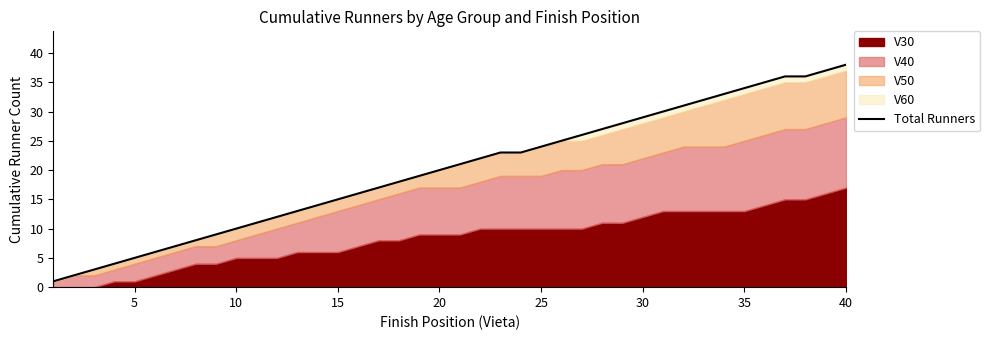

The value at 0 is 1. True or false?

False